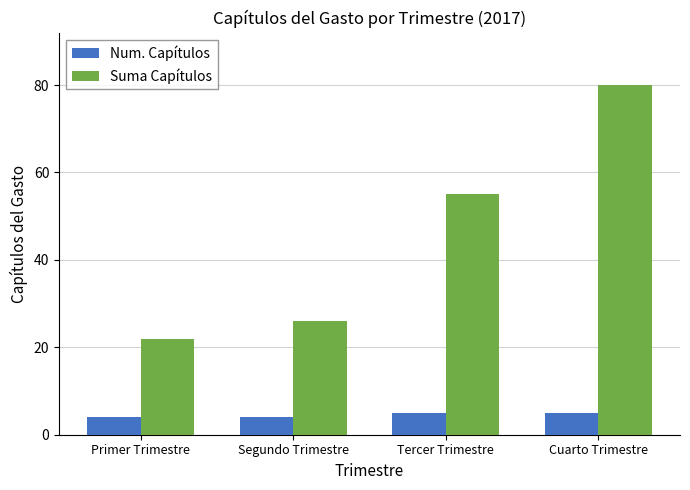

Rank the categories by Suma Capítulos value from lowest to highest.

Primer Trimestre, Segundo Trimestre, Tercer Trimestre, Cuarto Trimestre